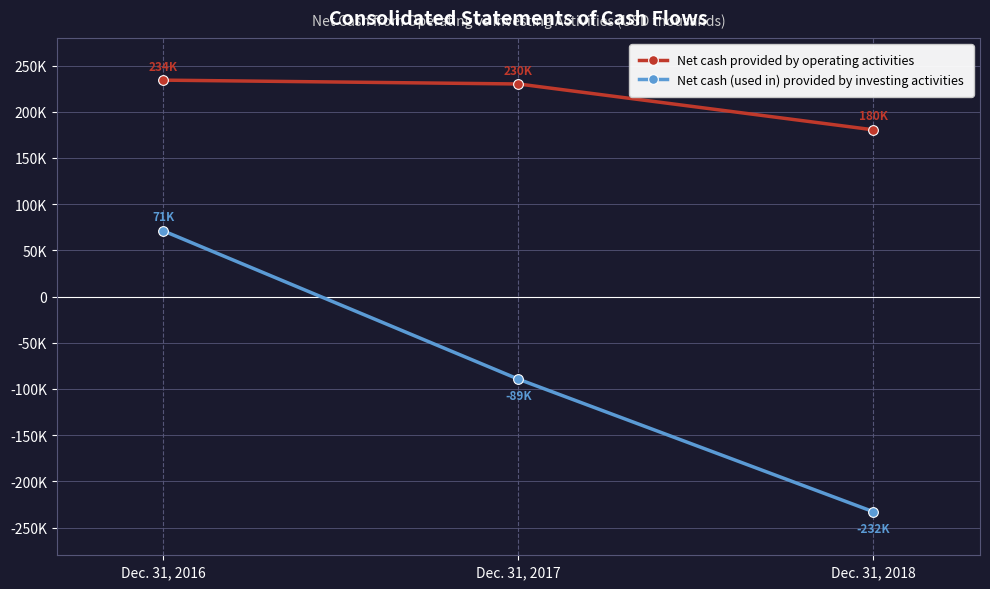

Reading right to left, transcribe all the data shown in this chart.

Net cash provided by operating activities: 180482	230121	234270
Net cash (used in) provided by investing activities: -232918	-89363	71174